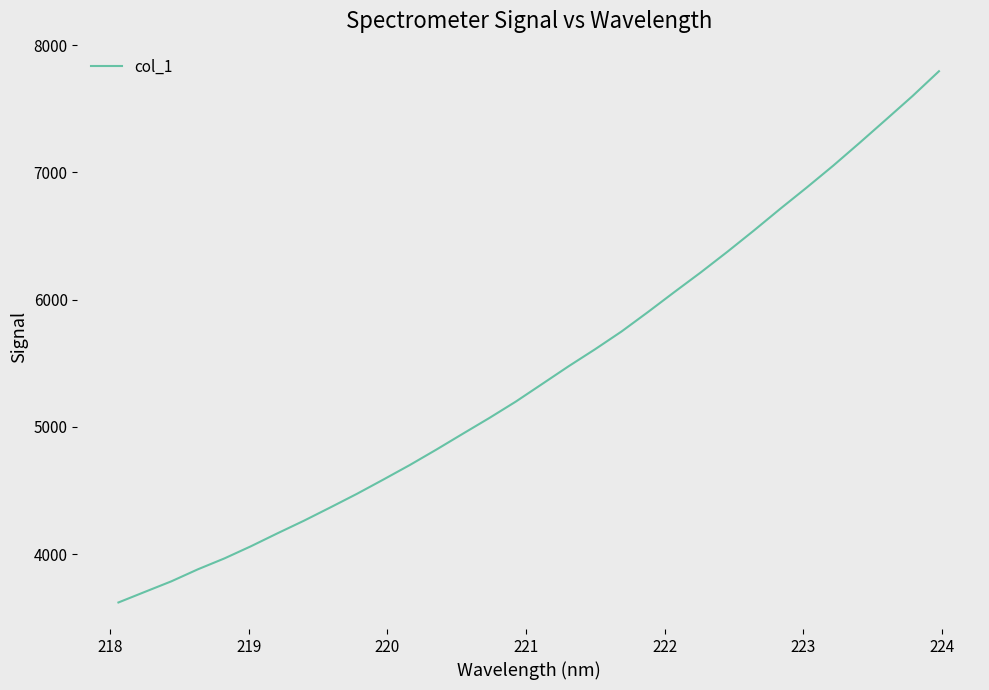

What is the difference between the maximum and minimum values?

4173.1